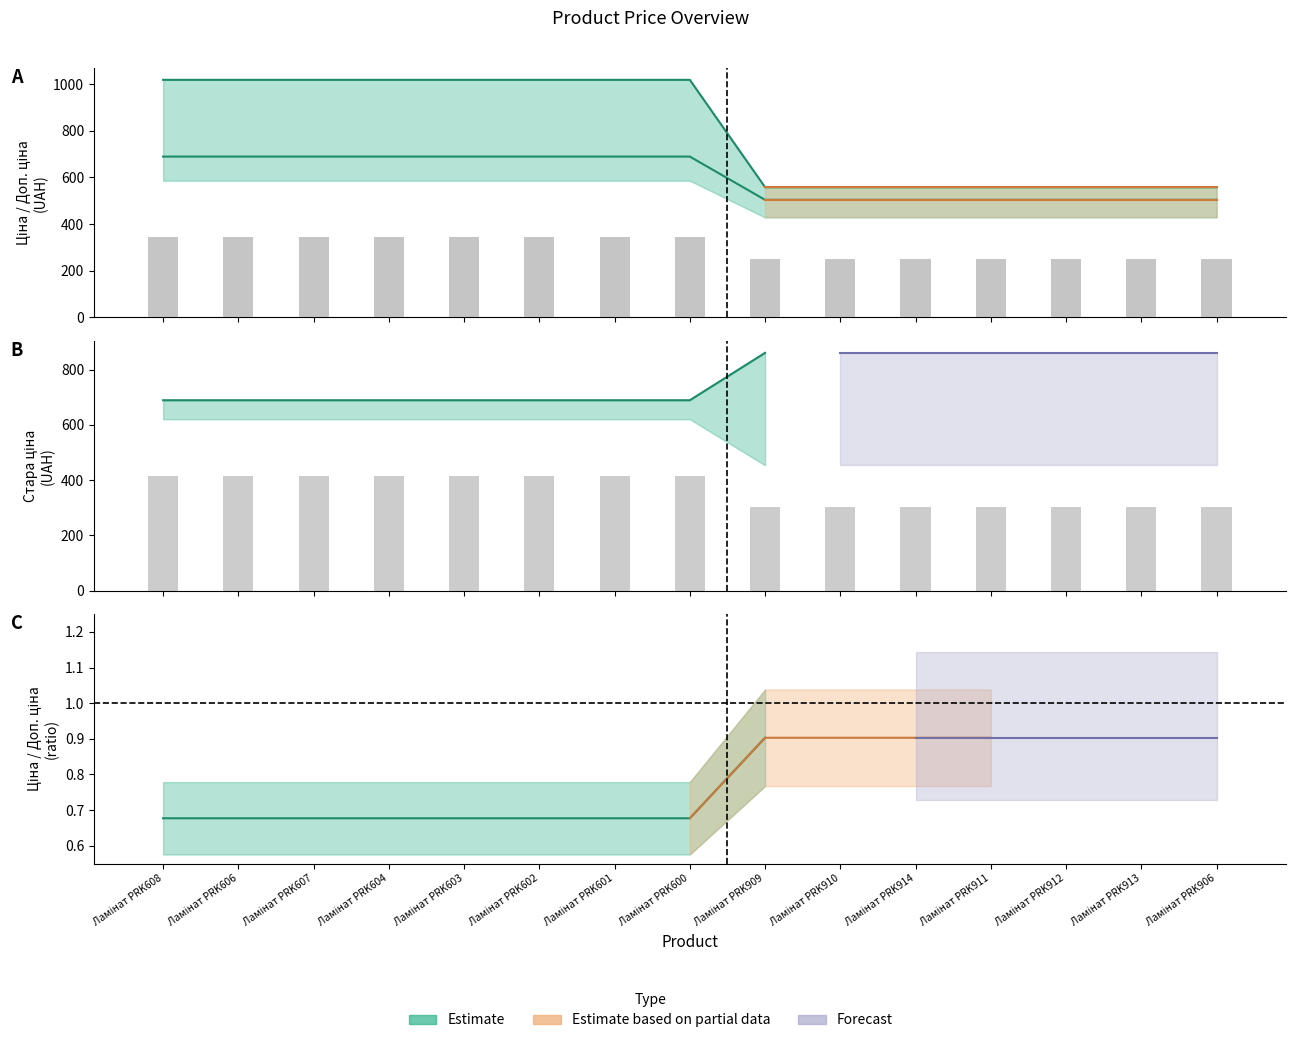

How many distinct data groups are displayed?

3